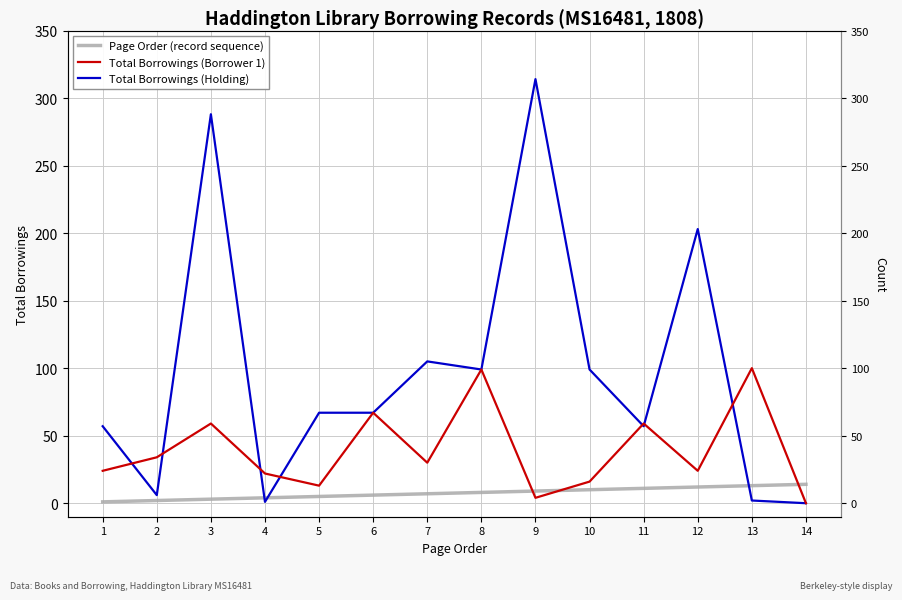

Does the chart display data point markers on the line(s)?

No